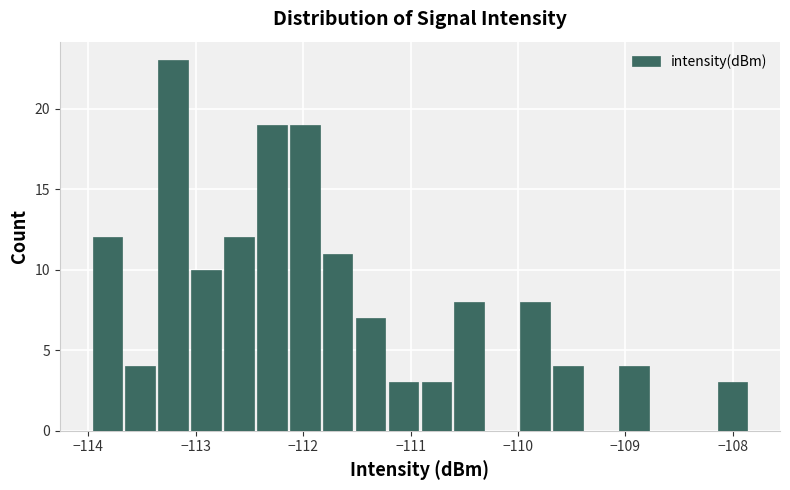

Around what value on the x-axis is the tallest bar? Give the approximate position of its centre, as read against the axis.

-113.2